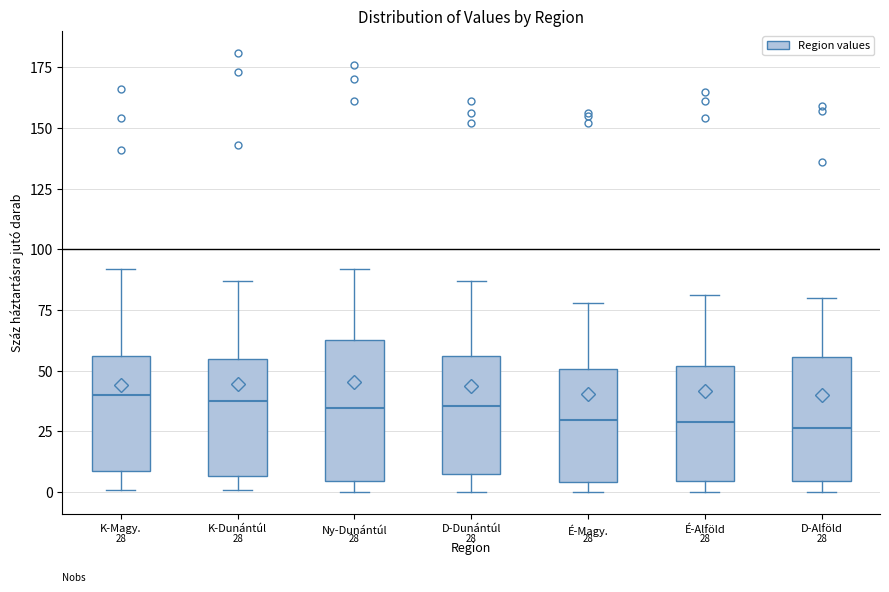

Which box is the tallest, from its lower edge to its upper edge?

Ny-Dunántúl